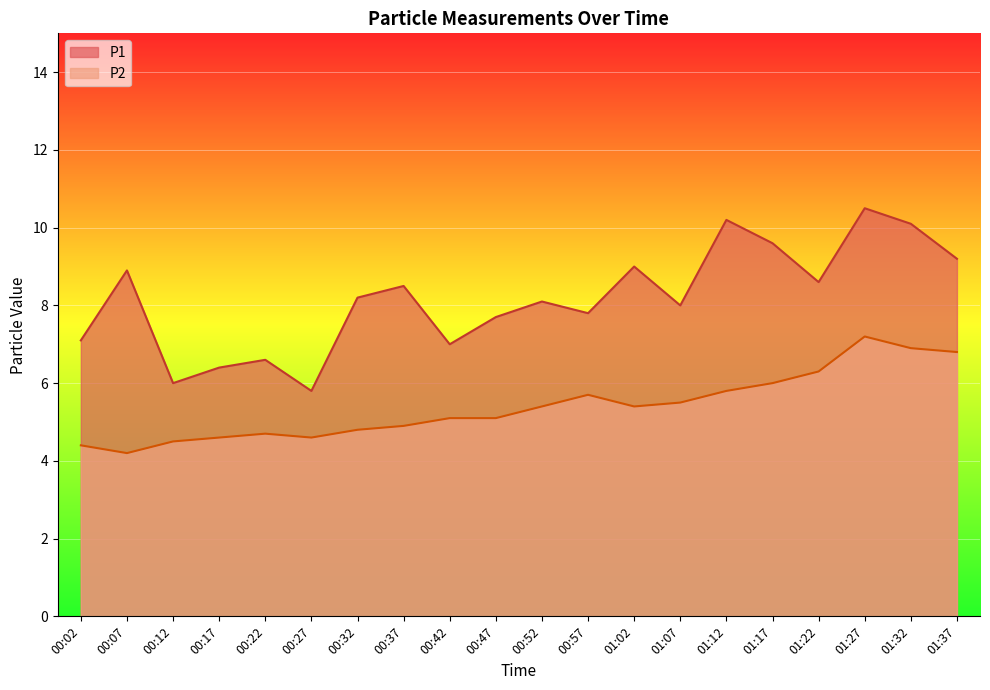

True or false: P2 and P1 cross at least once.

False